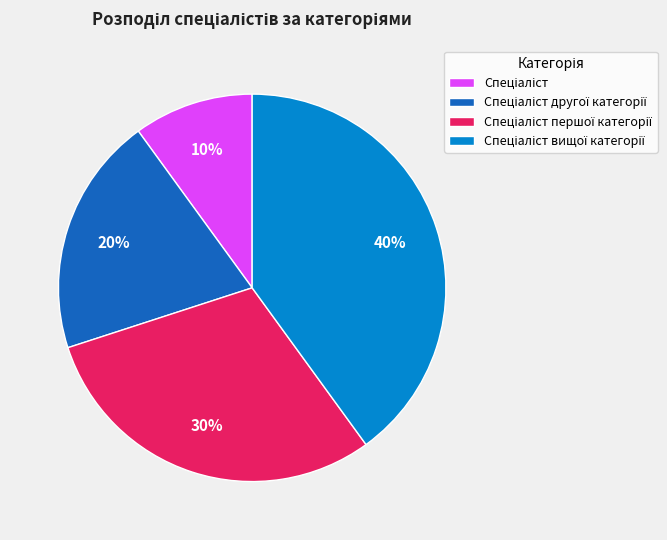

To the nearest percent, what is the average slice percentage?

25%